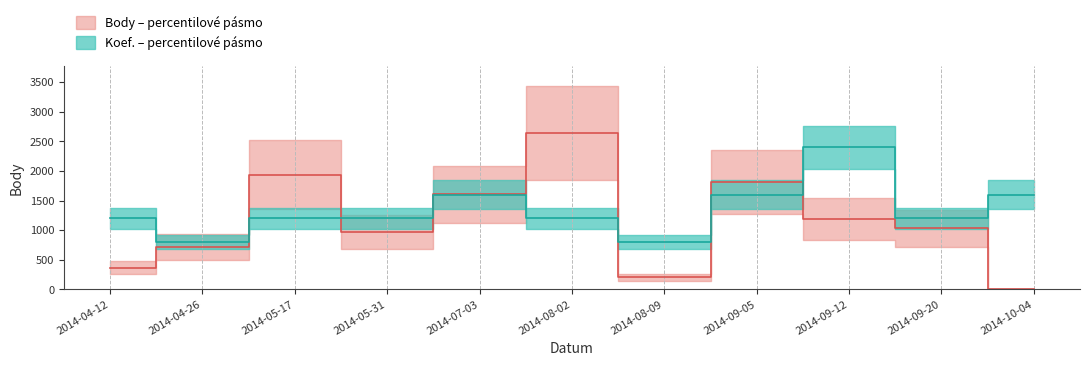

What position from the right is 2014-09-20?

2